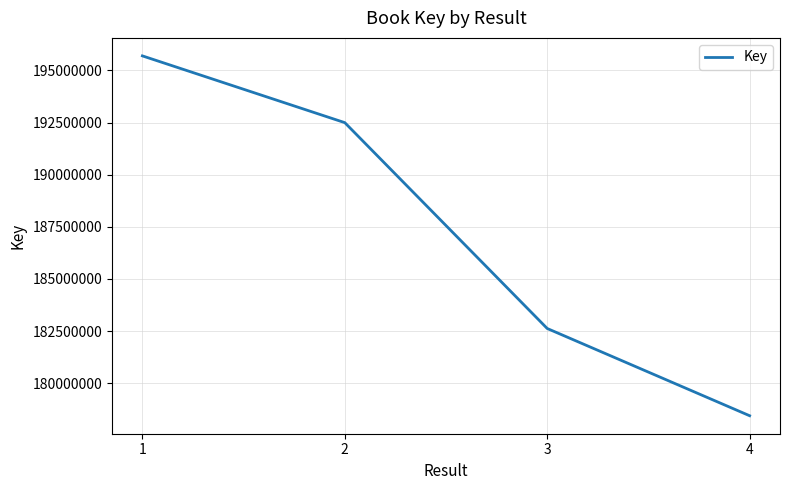

What is the difference between the values at 4 and 1?

17261656